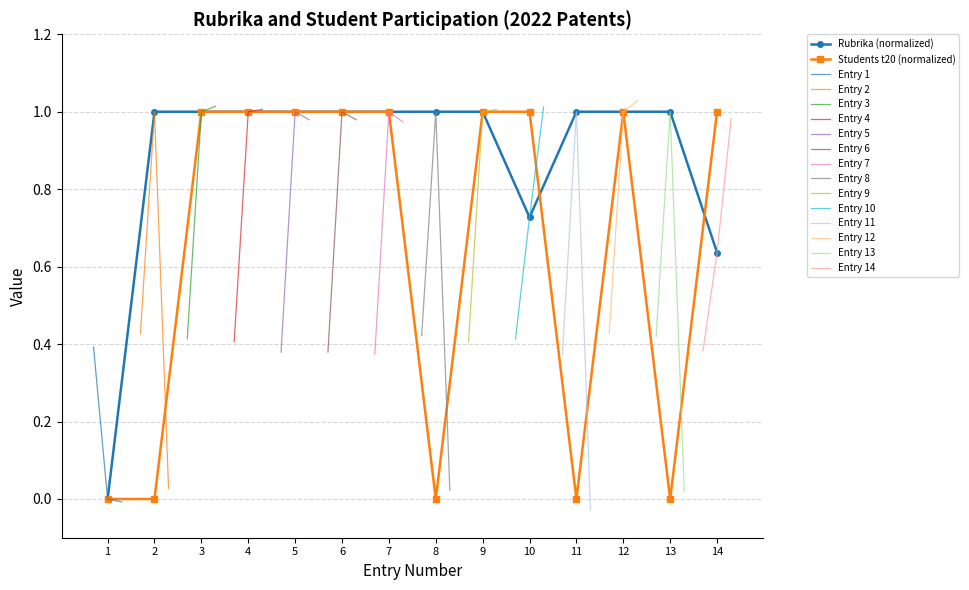

The value of Students_t20 at 4 is 1.8. True or false?

False